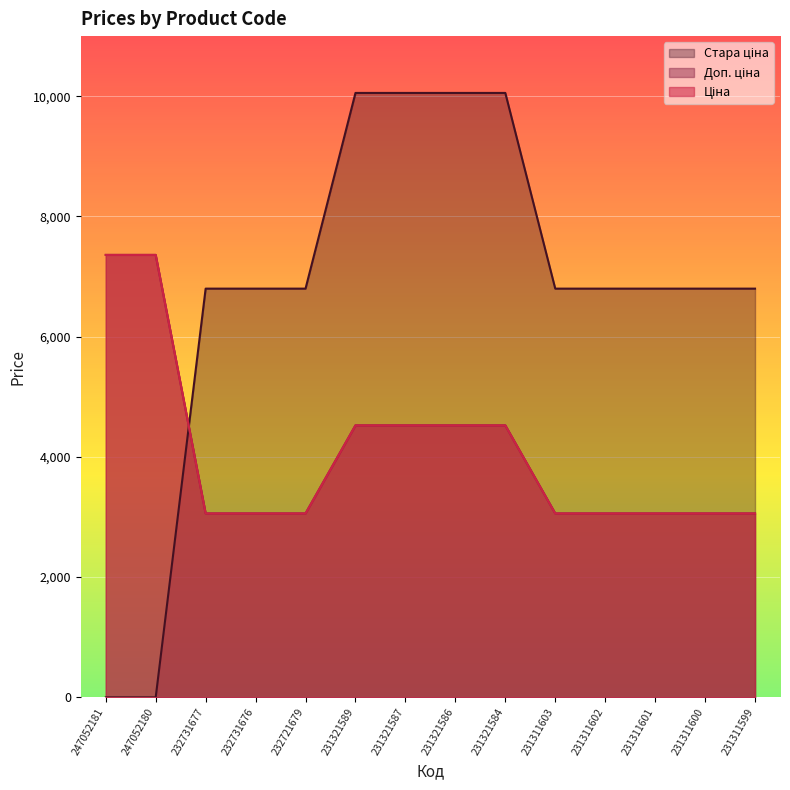

What are all the series names shown in the legend?

Ціна, Доп. ціна, Стара ціна